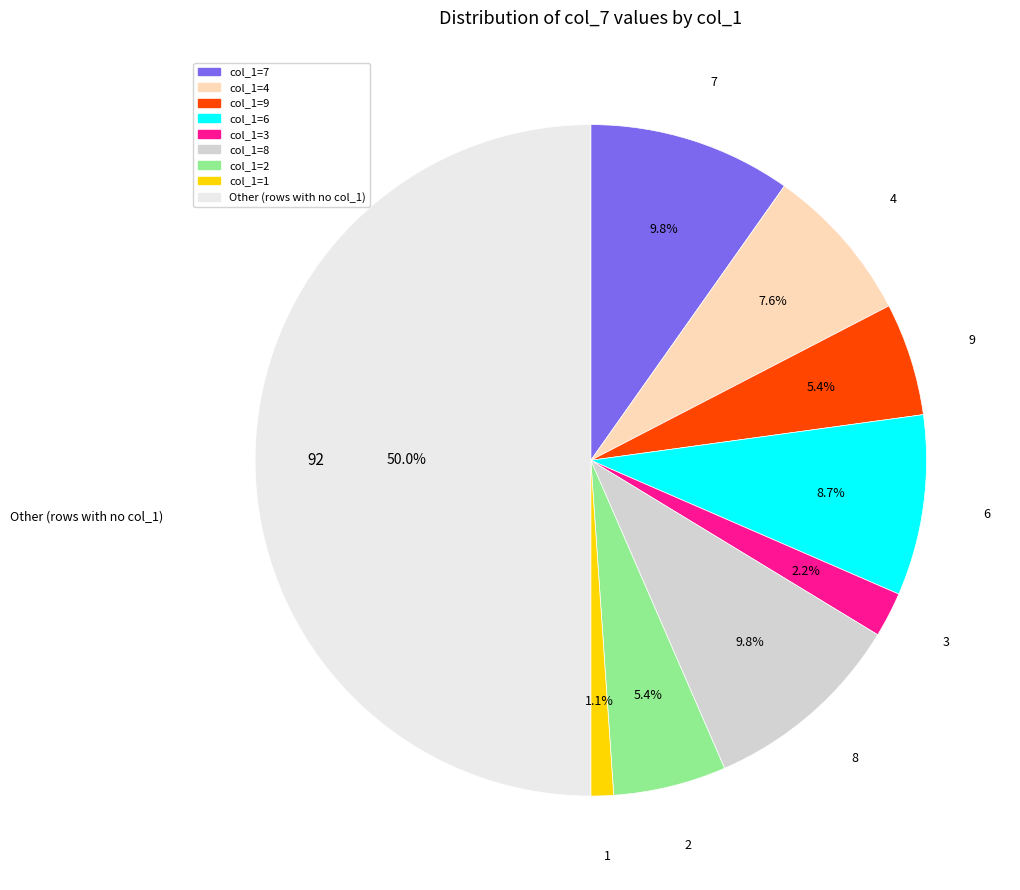

How many slices are in this pie chart?

9